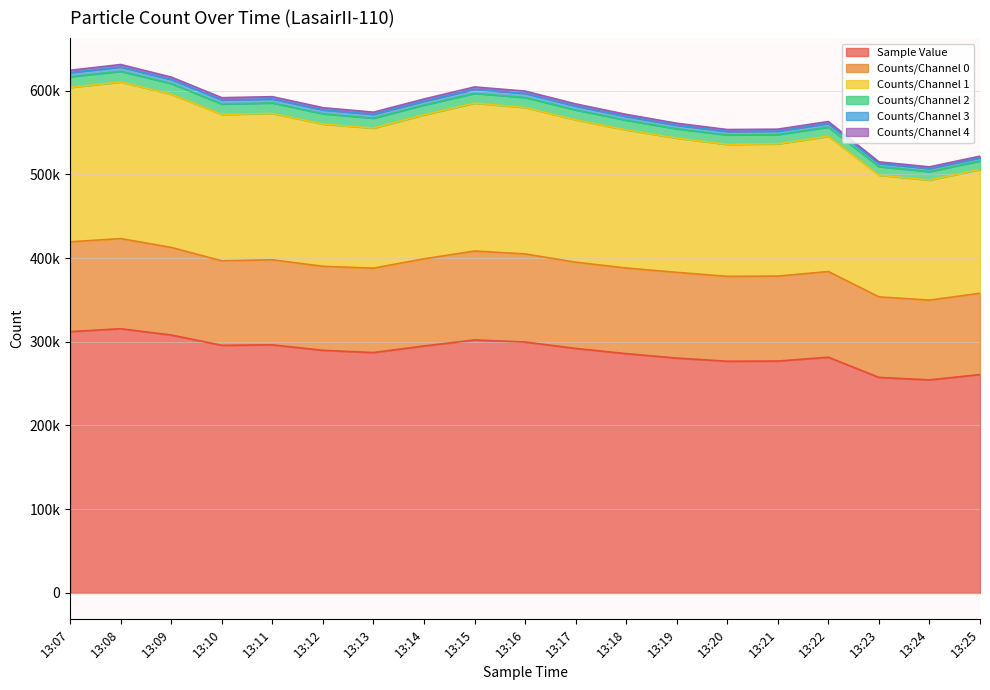

What is the sum of all Sample Value values?

5468066